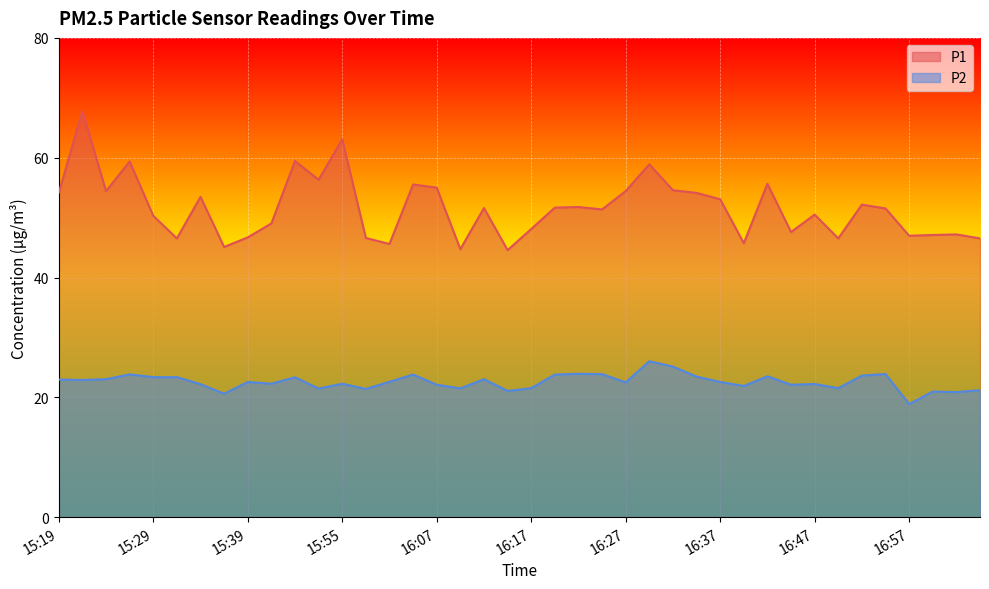

True or false: P2 and P1 intersect in this chart.

False